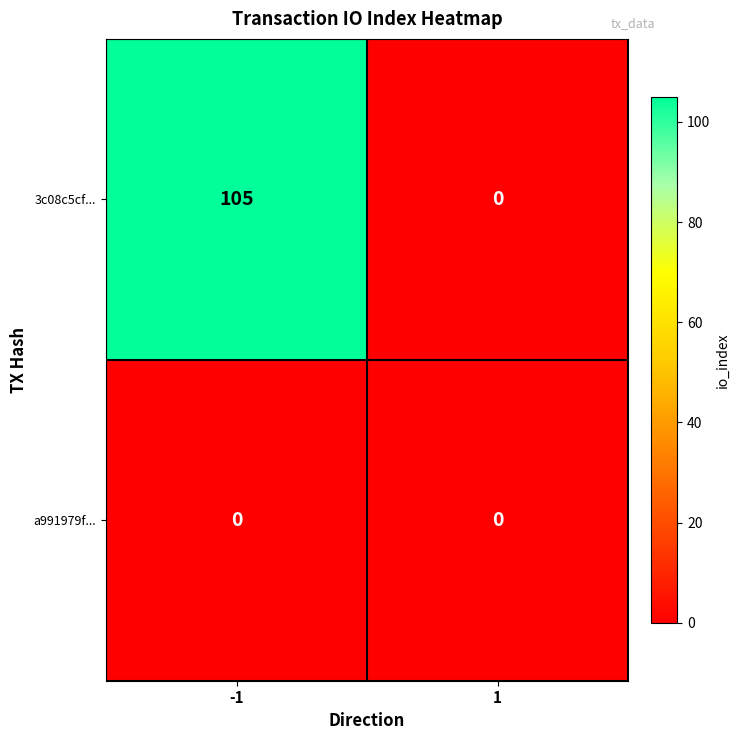

List the series in order of their overall mean, lowest first.

a991979f..., 3c08c5cf...